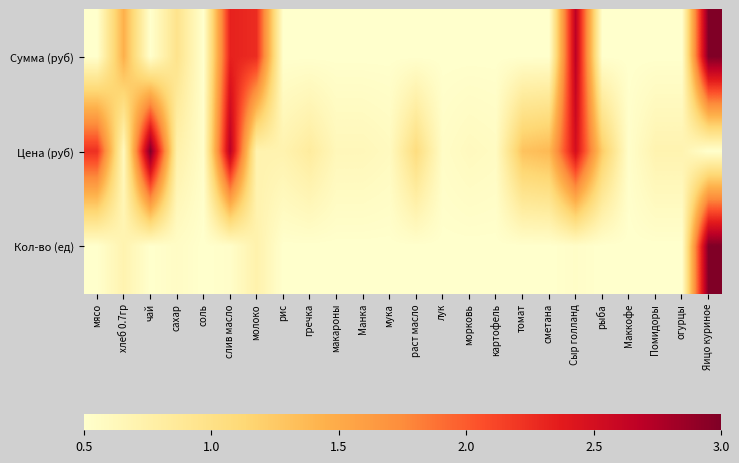

Rank the series by their maximum value, from lowest to highest.

Сумма (руб), Цена (руб), Кол-во (ед)